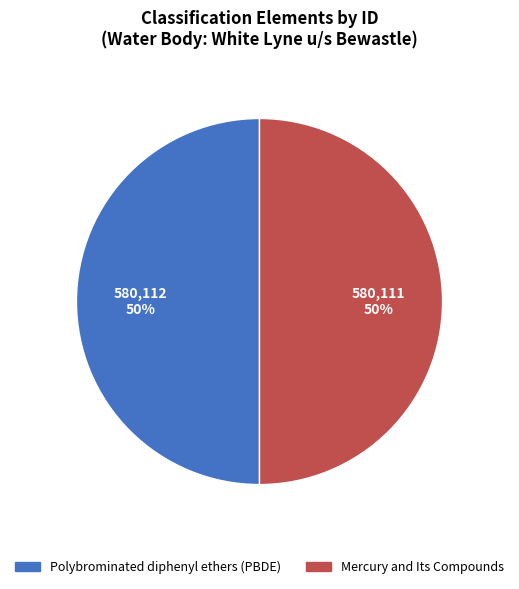

Is the sum of Polybrominated diphenyl ethers (PBDE) and Mercury and Its Compounds greater than half?

Yes